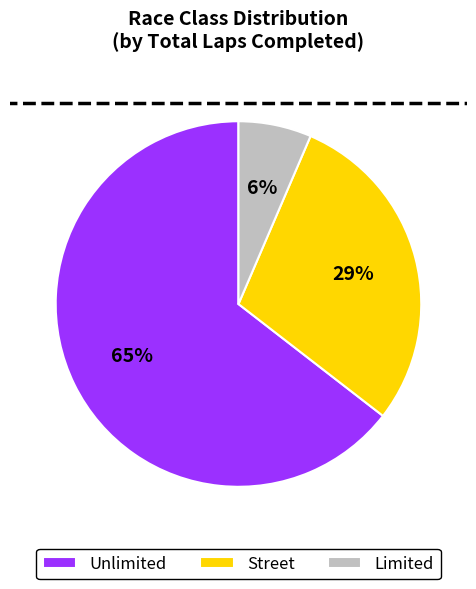

How many slices are in this pie chart?

3